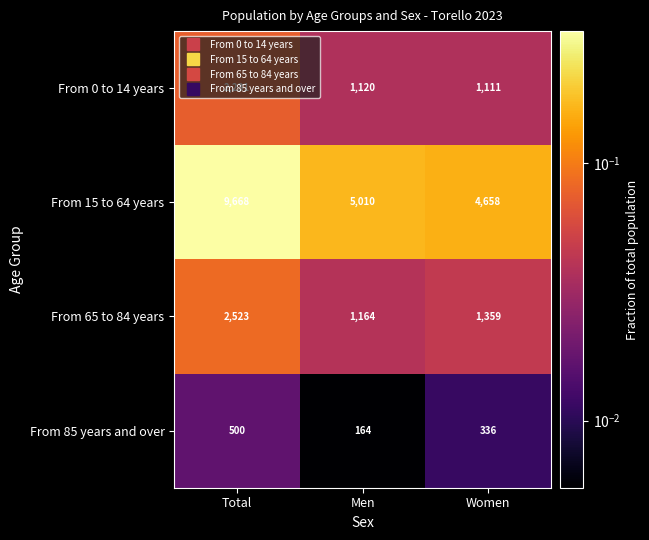

What is the approximate value of From 0 to 14 years at Total, to the nearest 10?

2230